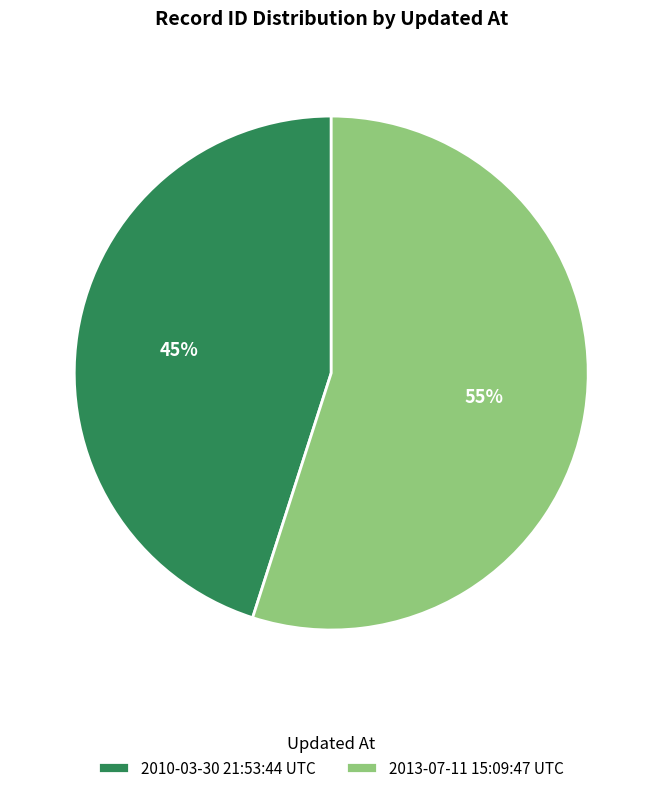

To the nearest percent, what percentage of the pie is 2013-07-11 15:09:47 UTC?

55%